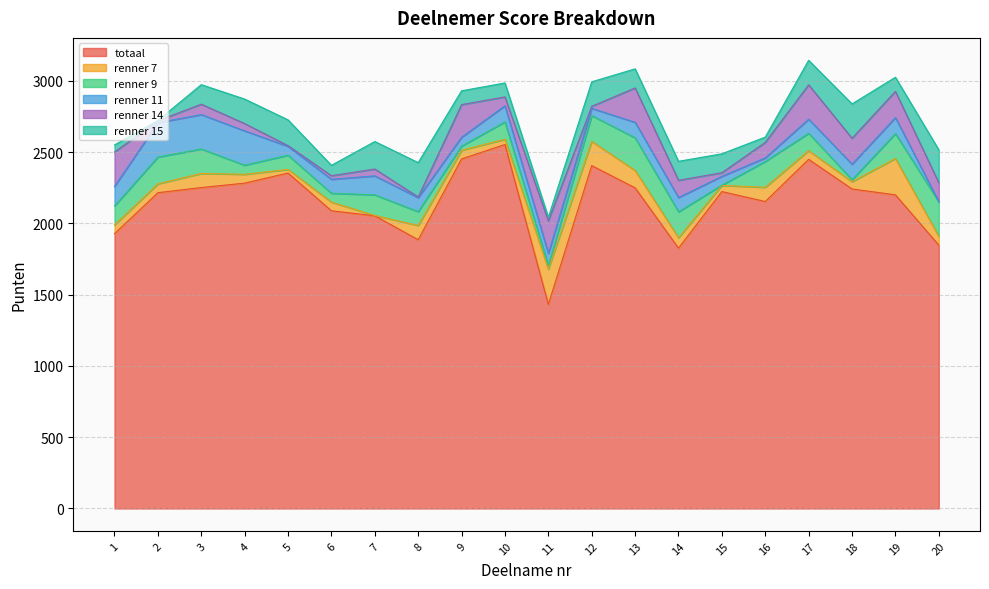

What is the value of the renner 11 point at the 17th from the left?

99